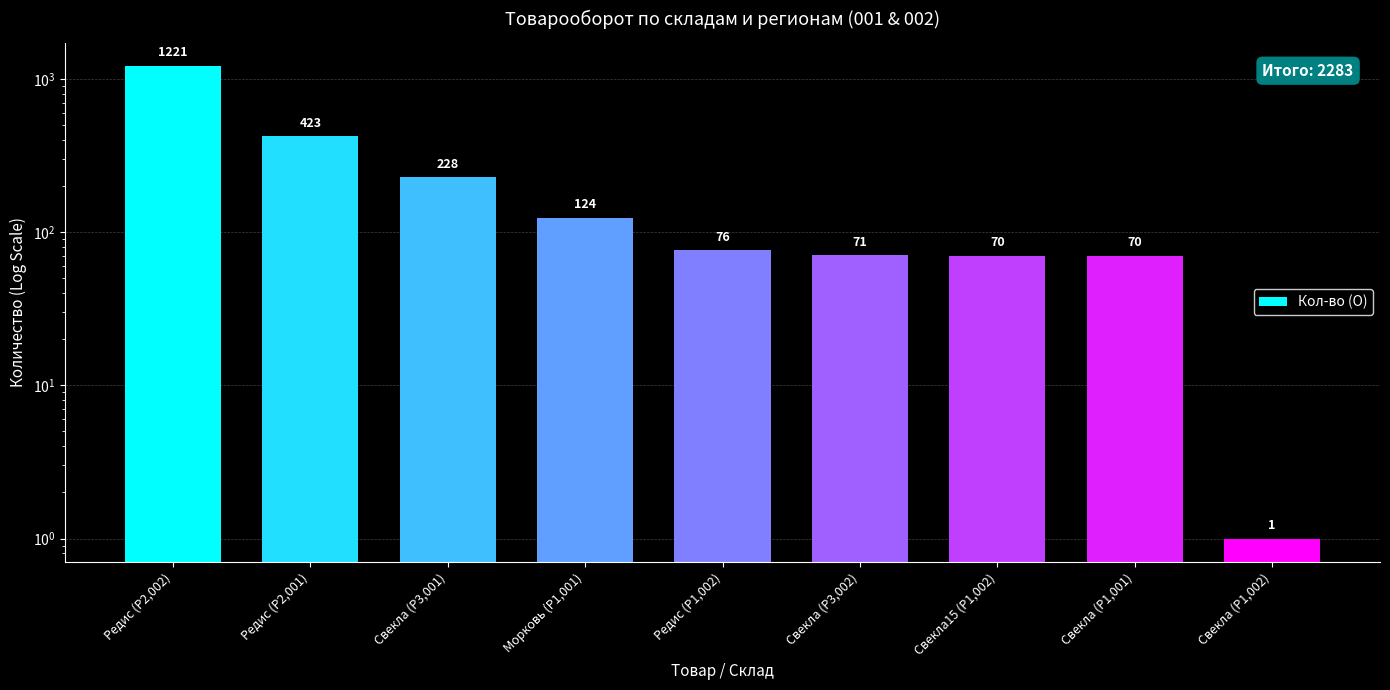

At which label does the data first exceed 76?

Редис (Р2,002)